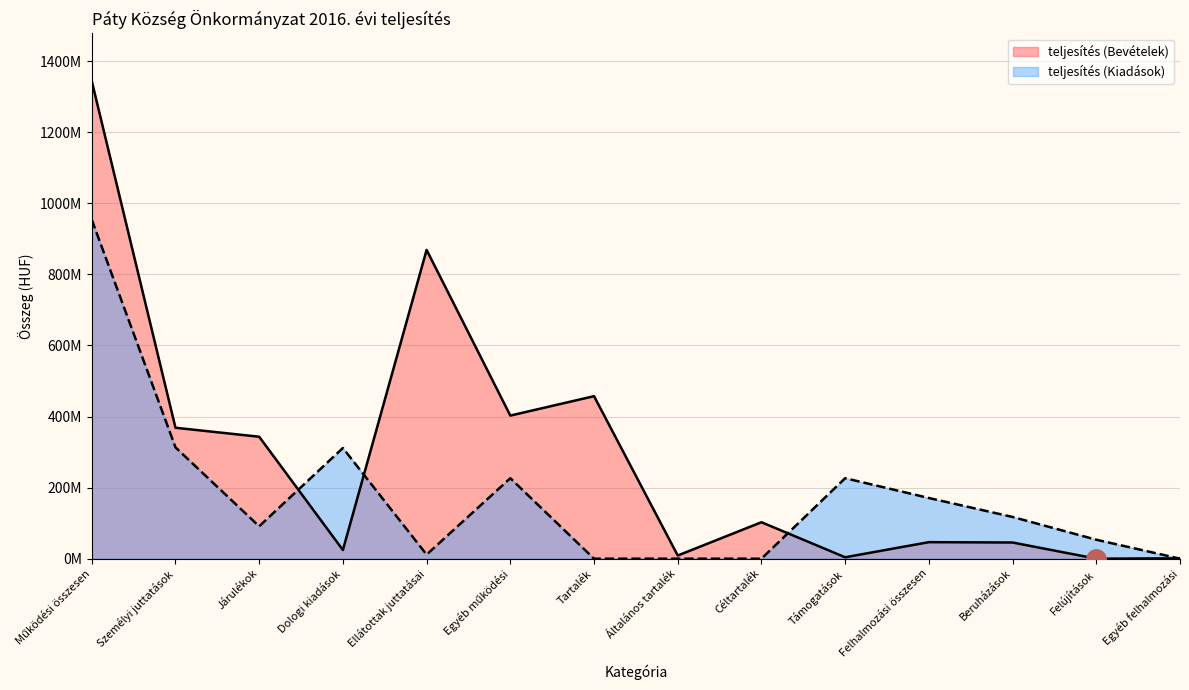

Which label corresponds to the largest value in the chart?

Működési összesen